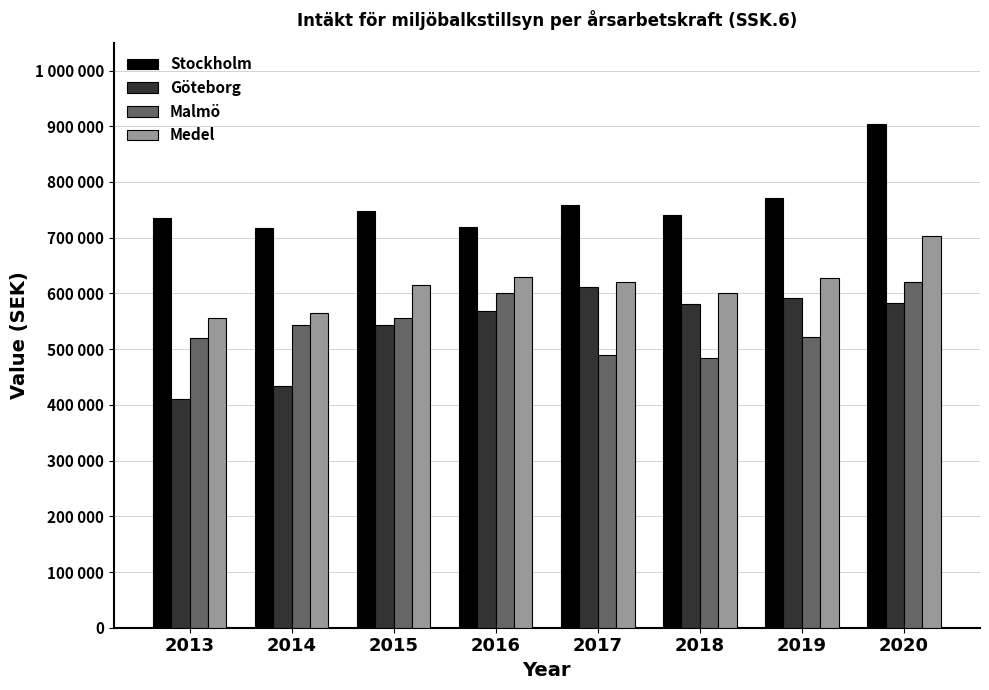

What is the sum of all Medel values?

4916699.0